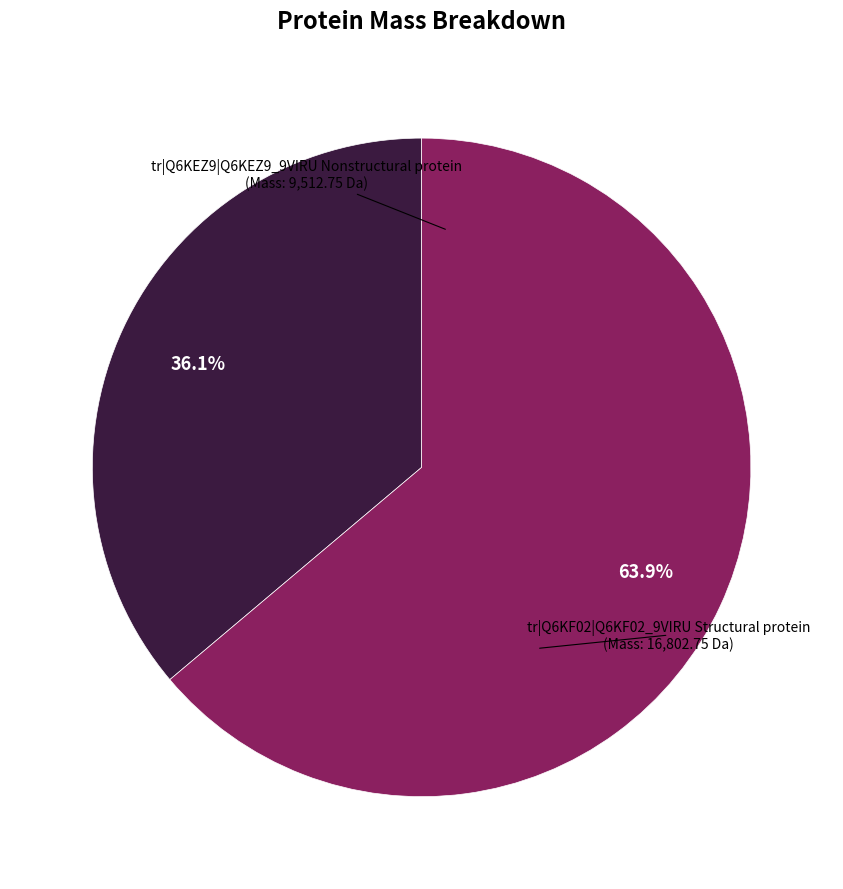

Approximately how many times larger is the value at tr|Q6KF02|Q6KF02_9VIRU Structural protein compared to tr|Q6KEZ9|Q6KEZ9_9VIRU Nonstructural protein?

1.8